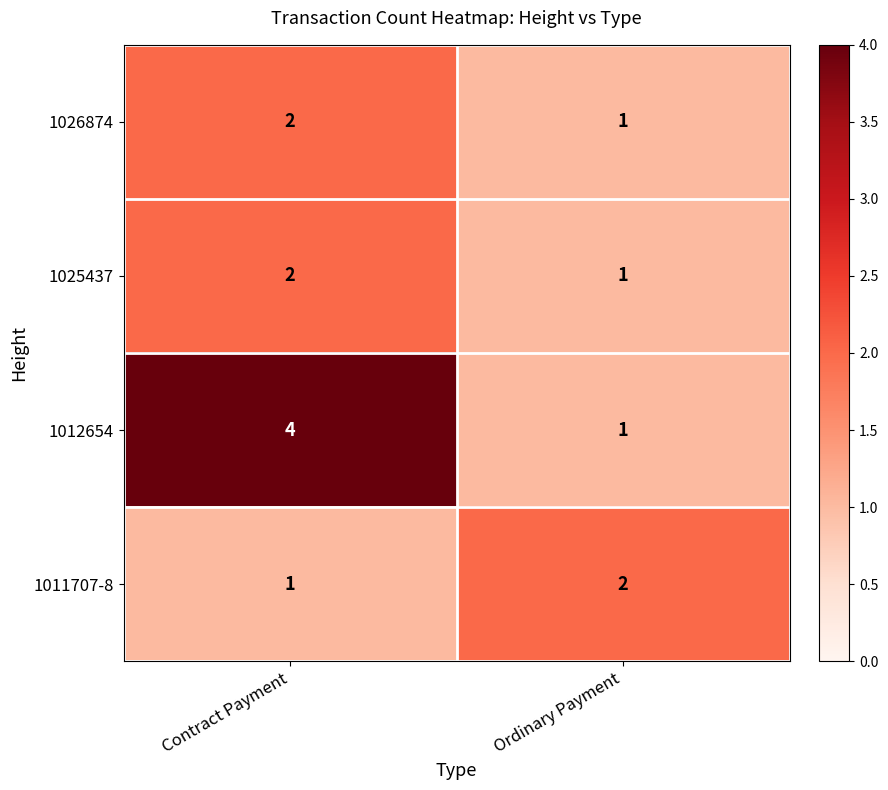

What is the sum of all 1025437 values?

3